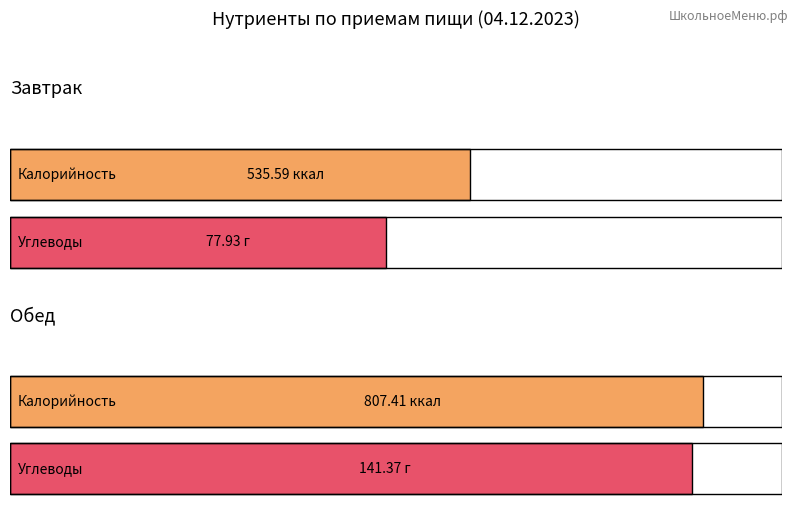

Between Обед and Завтрак, which is larger?

Обед